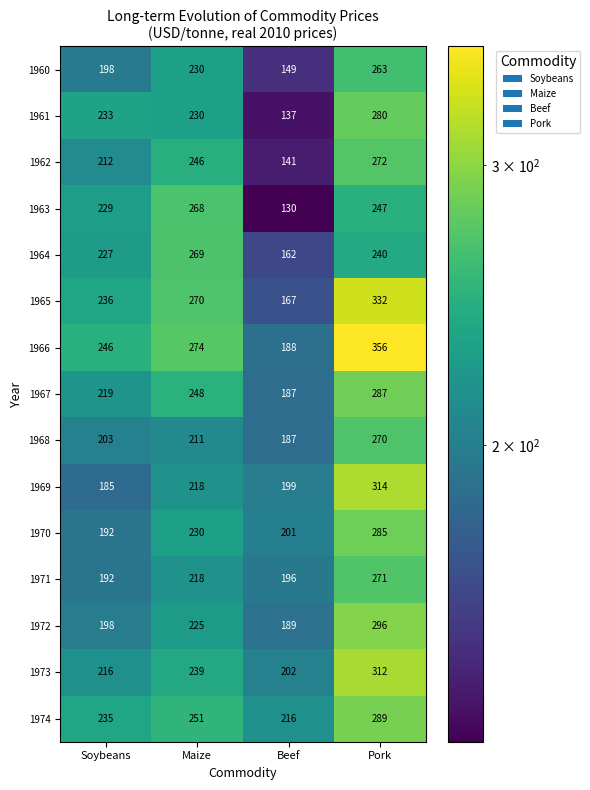

What is the approximate value of 1964 at Pork?

240